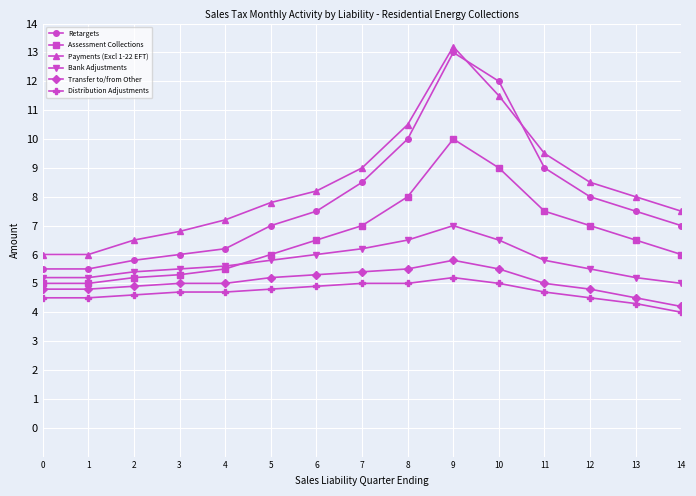

What is the smallest value displayed?

4.0